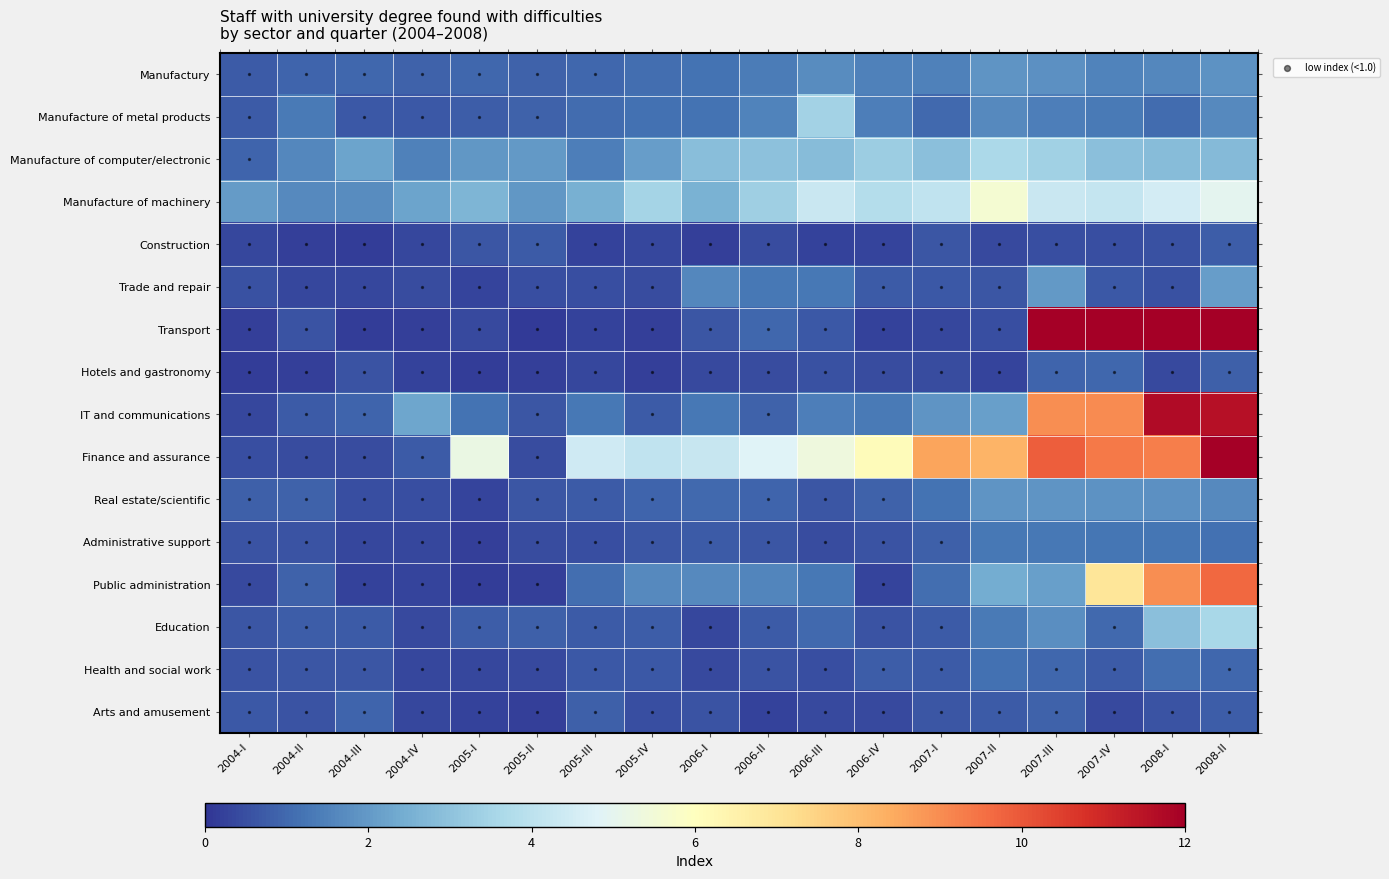

At which label does Trade and repair reach its peak?

2008-II